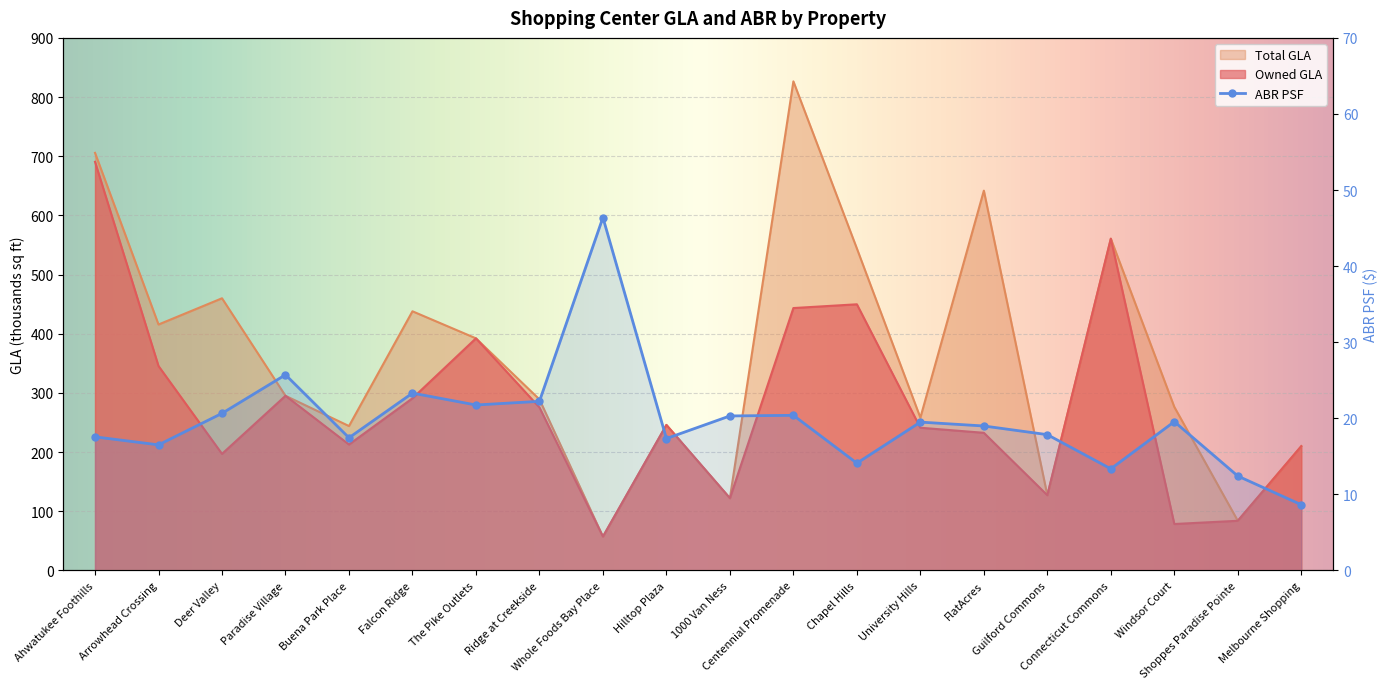

What is the value of the ABR PSF point at the 12th from the left?

20.4